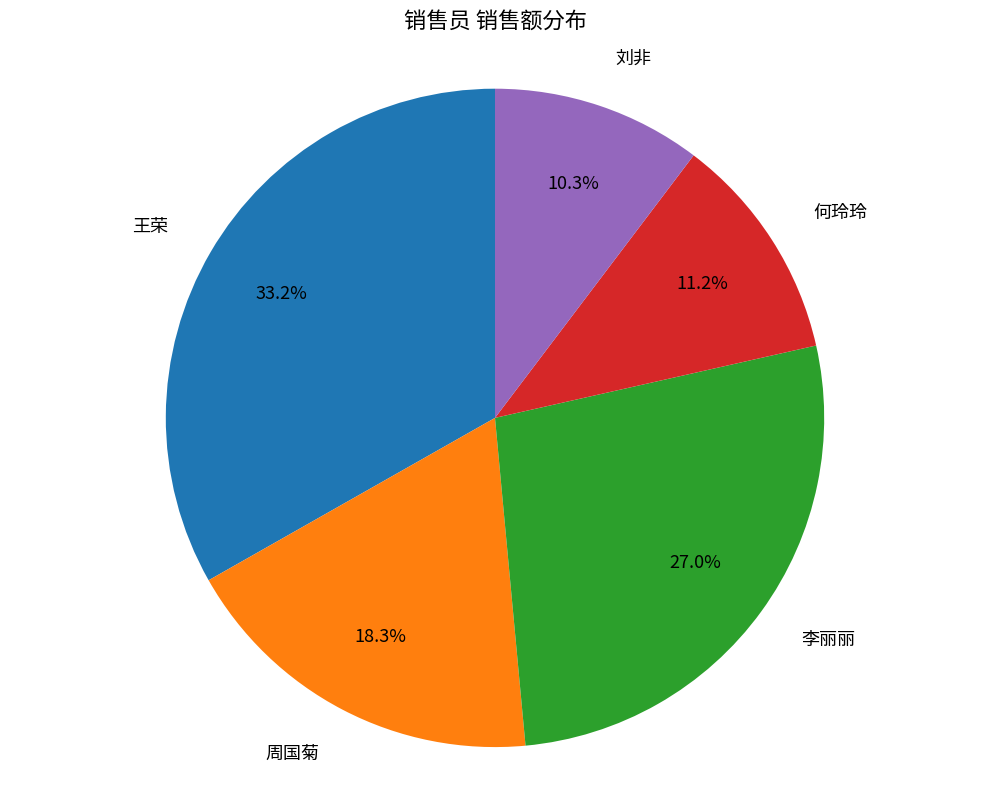

Does any single category account for the majority?

No